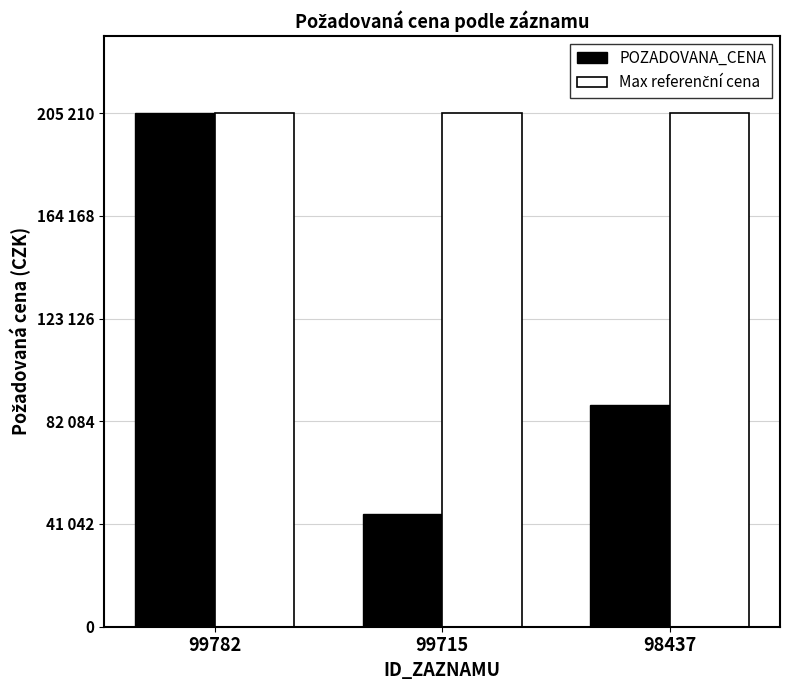

Does the chart contain any negative values?

No